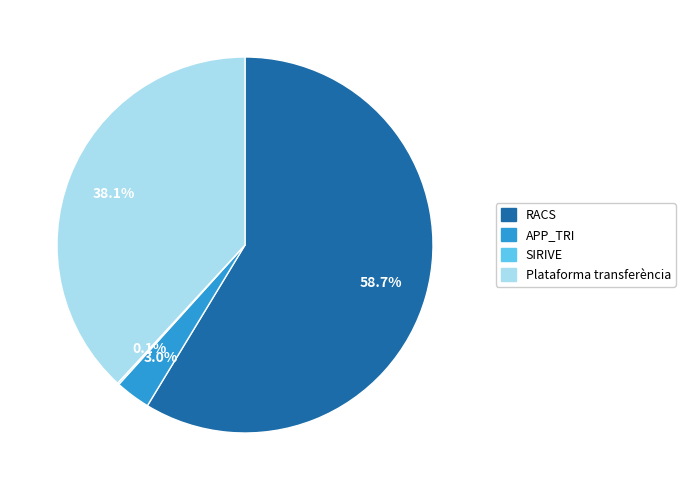

Which has a higher value, APP_TRI or Plataforma transferència?

Plataforma transferència